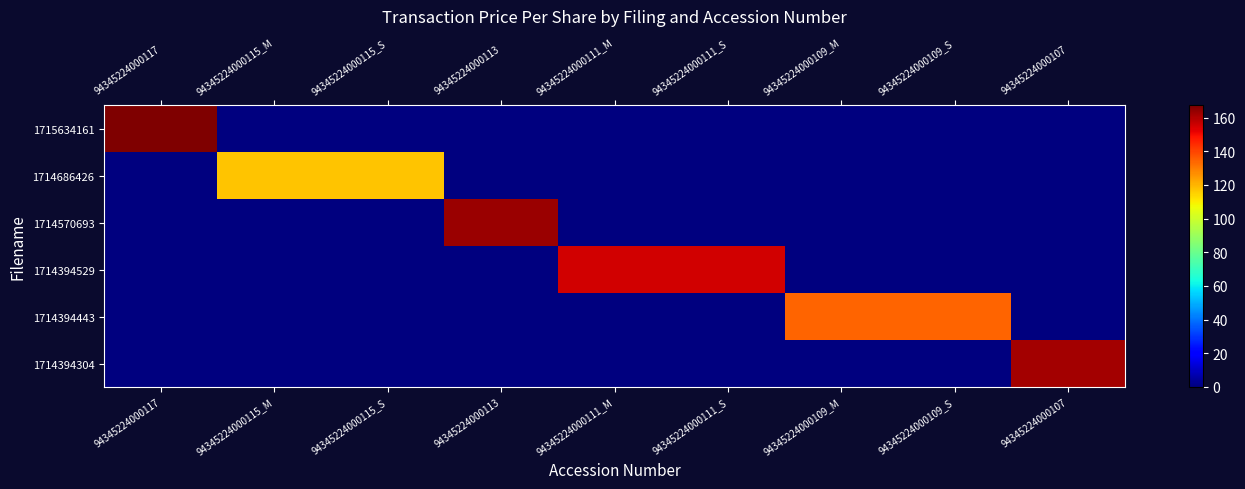

What is the spread (max minus min) of values at 94345224000115_S?

117.2